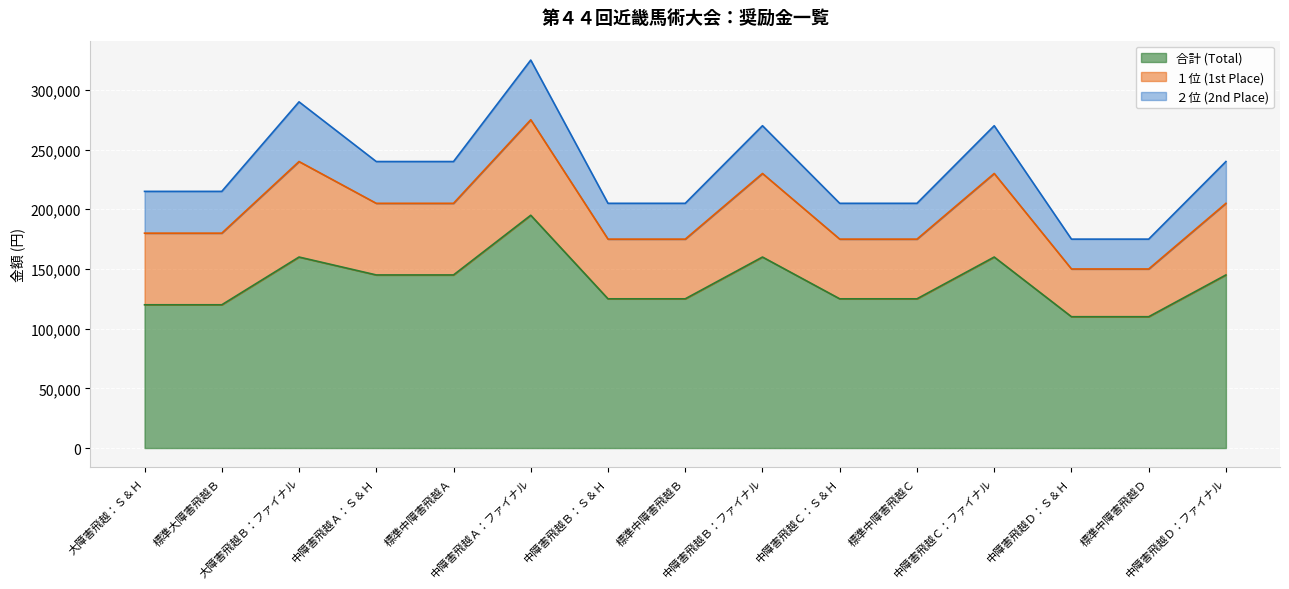

True or false: １位 (1st Place) and ２位 (2nd Place) intersect in this chart.

False